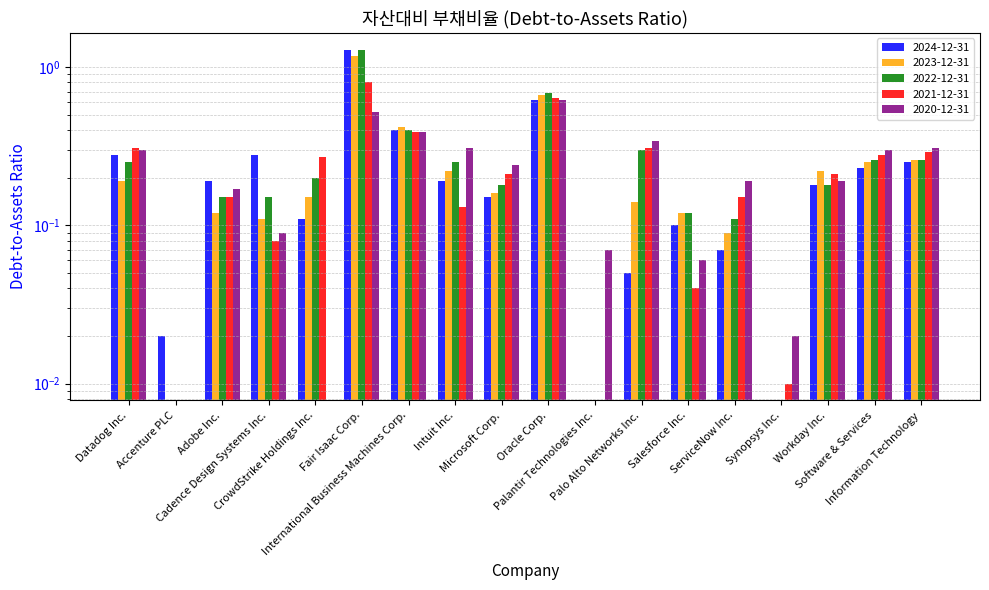

What is the average value of the 2024-12-31 series?

0.2